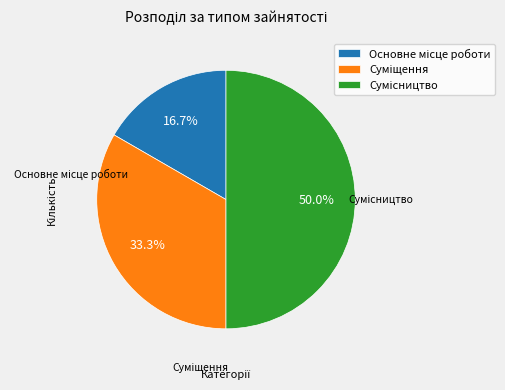

What is the change in value from Основне місце роботи to Суміщення?

+1